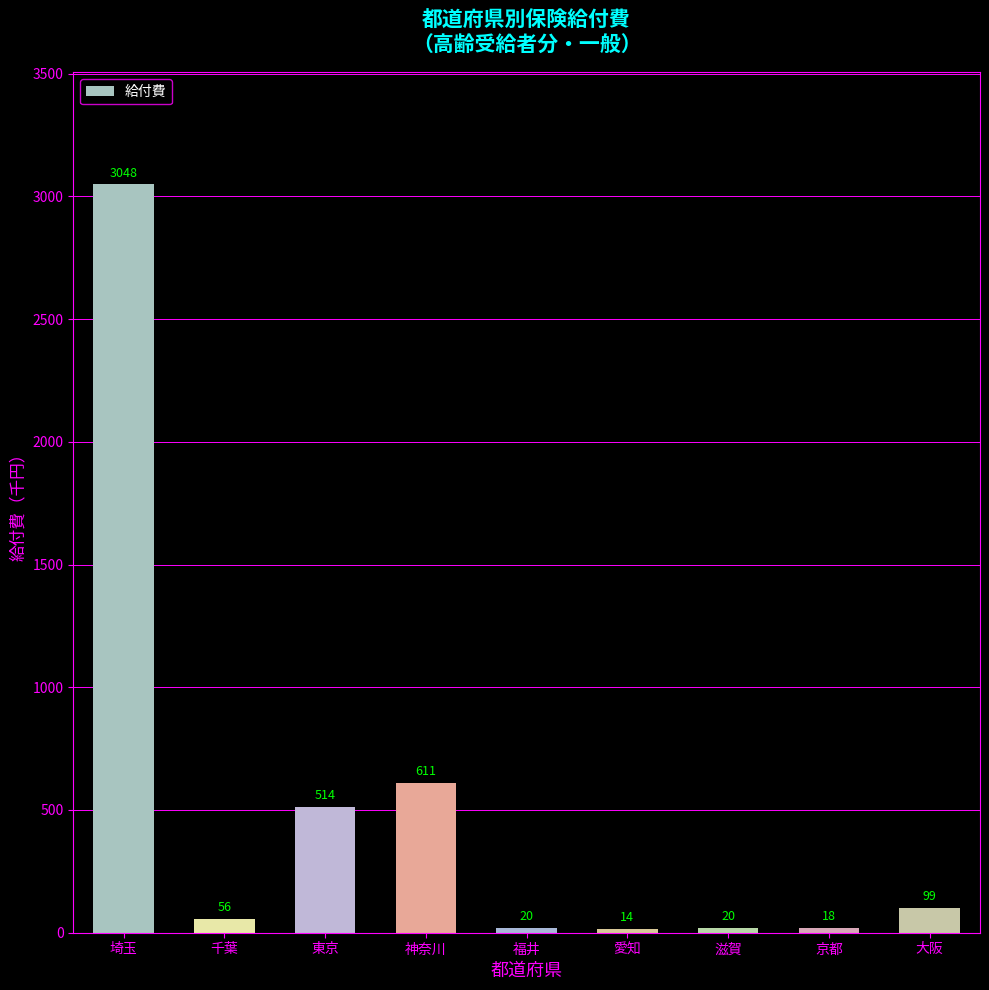

What is the value of the 3rd bar from the left?

513.7